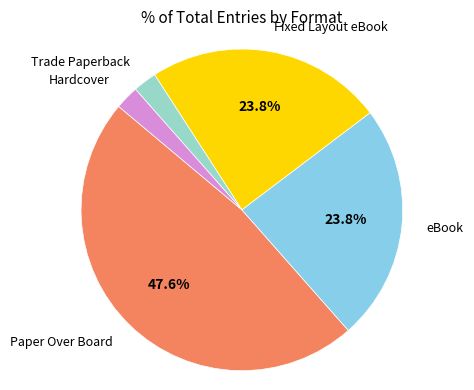

Is there any slice that represents more than half of the pie?

No